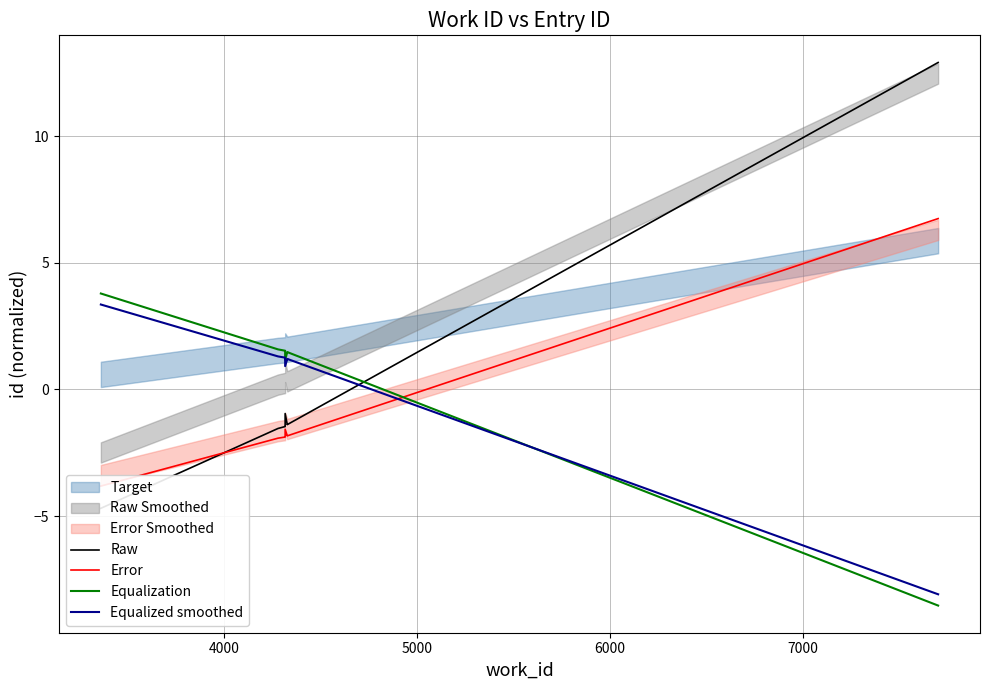

In Equalized smoothed, how many points are higher than both neighbors (excluding endpoints)?

1